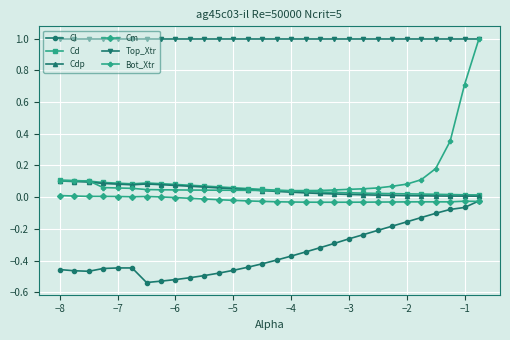

Which series has the largest range (max minus min)?

Bot_Xtr